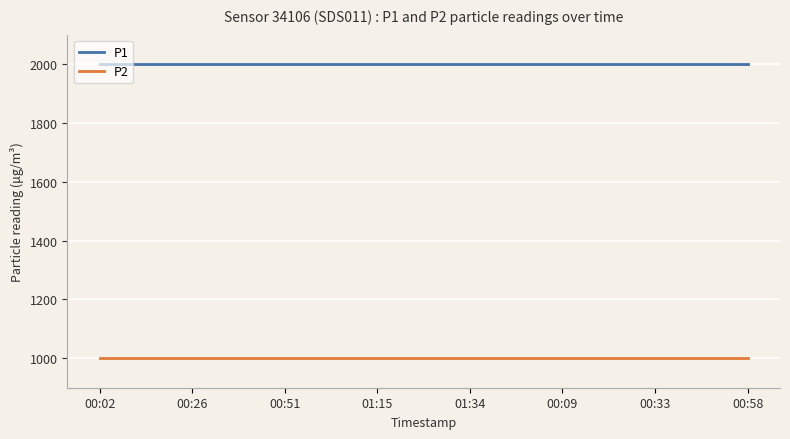

True or false: P1 and P2 intersect in this chart.

False